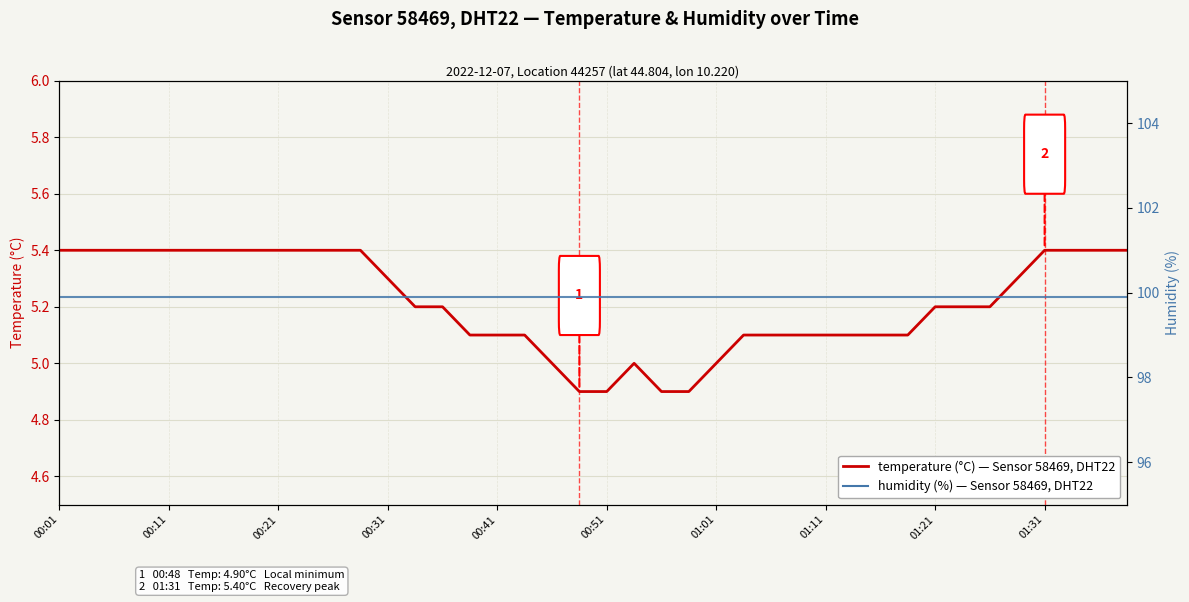

What is the spread (max minus min) of values at 23?

95.0